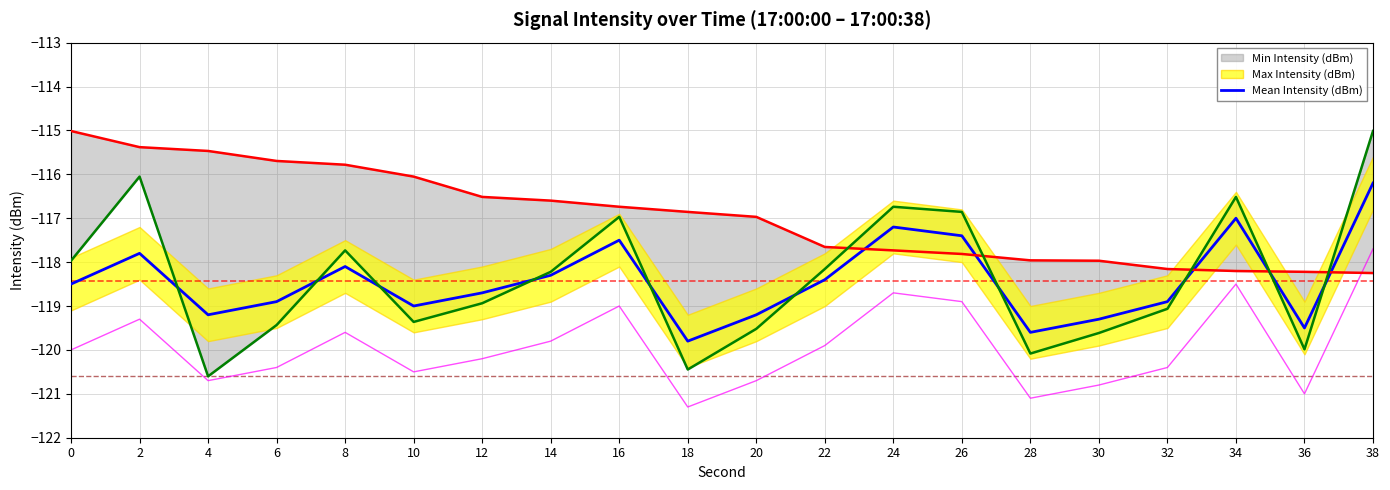

Reading right to left, list all the values displayed in this chart.

-116.2	-119.5	-117.0	-118.9	-119.3	-119.6	-117.4	-117.2	-118.4	-119.2	-119.8	-117.5	-118.3	-118.7	-119.0	-118.1	-118.9	-119.2	-117.8	-118.5